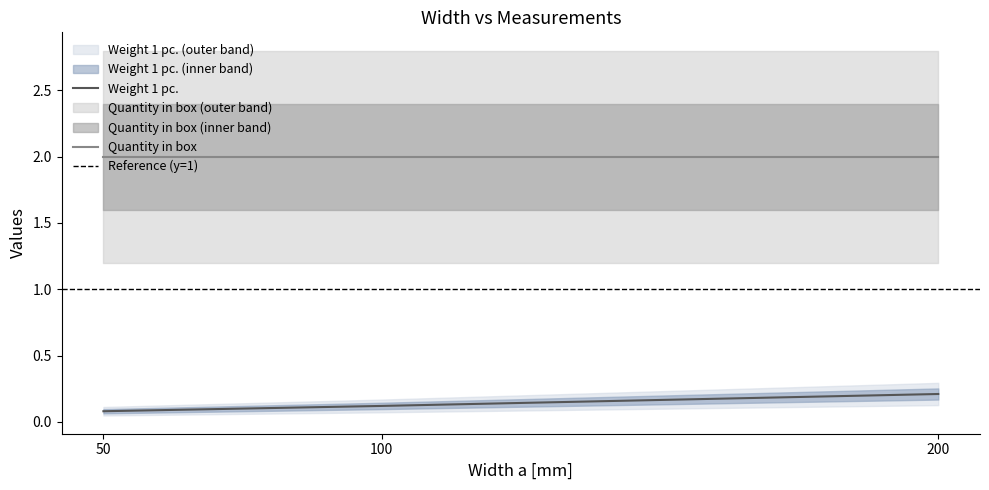

What is the minimum value shown in the chart?

0.1